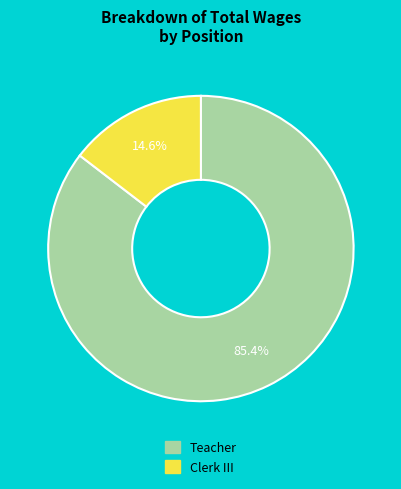

The Clerk III slice represents 25% of the pie. True or false?

False